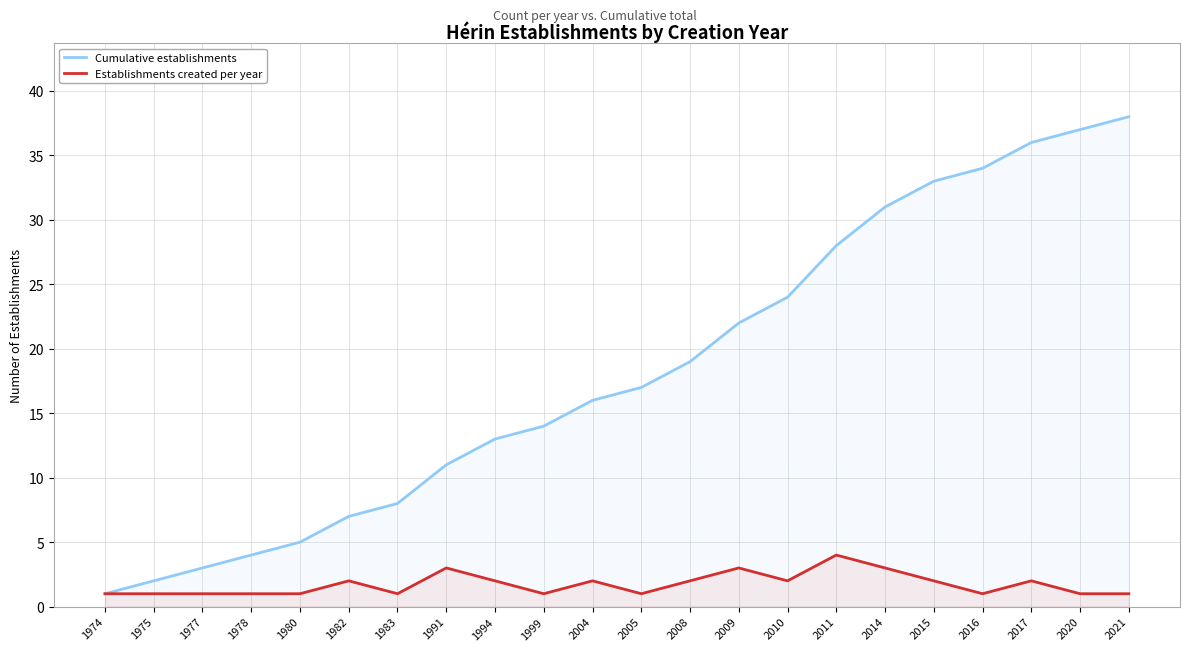

Which series changed the most between 1991 and 2011?

Cumulative establishments